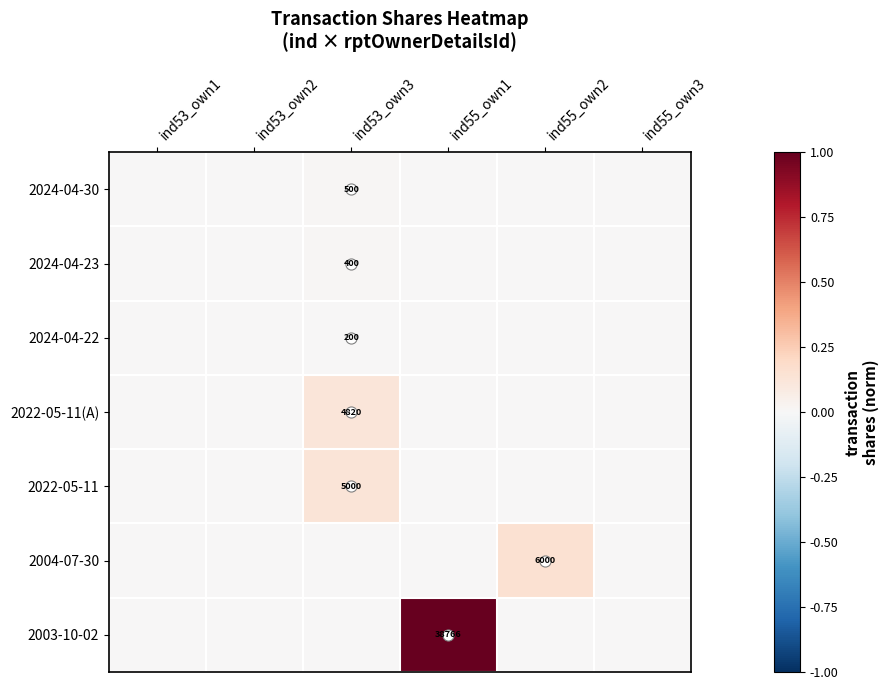

Which category has the lowest value in the 2024-04-22 series?

ind53_own1